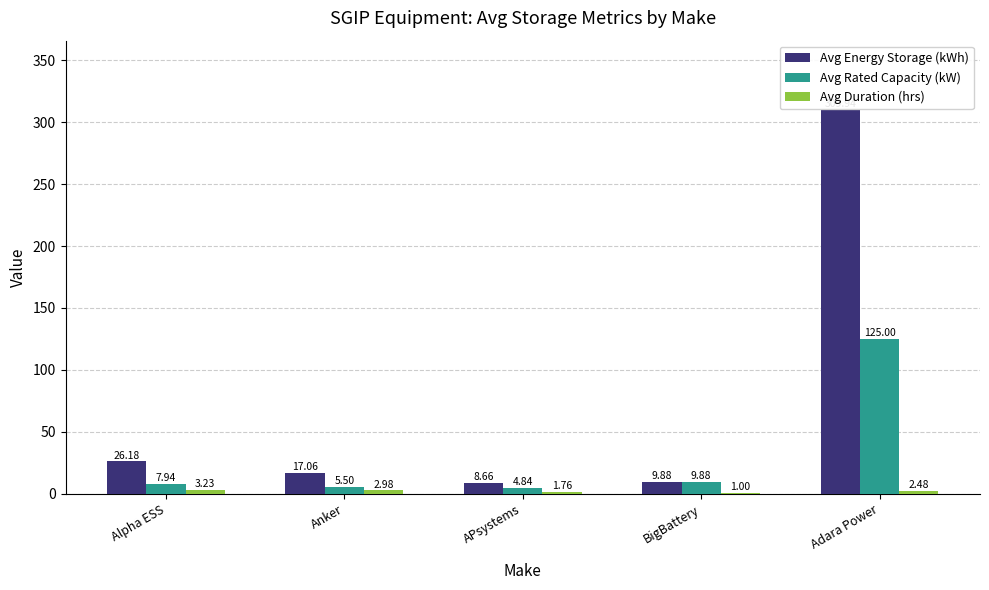

Between Anker and APsystems, which series saw the biggest shift?

Avg Energy Storage (kWh)